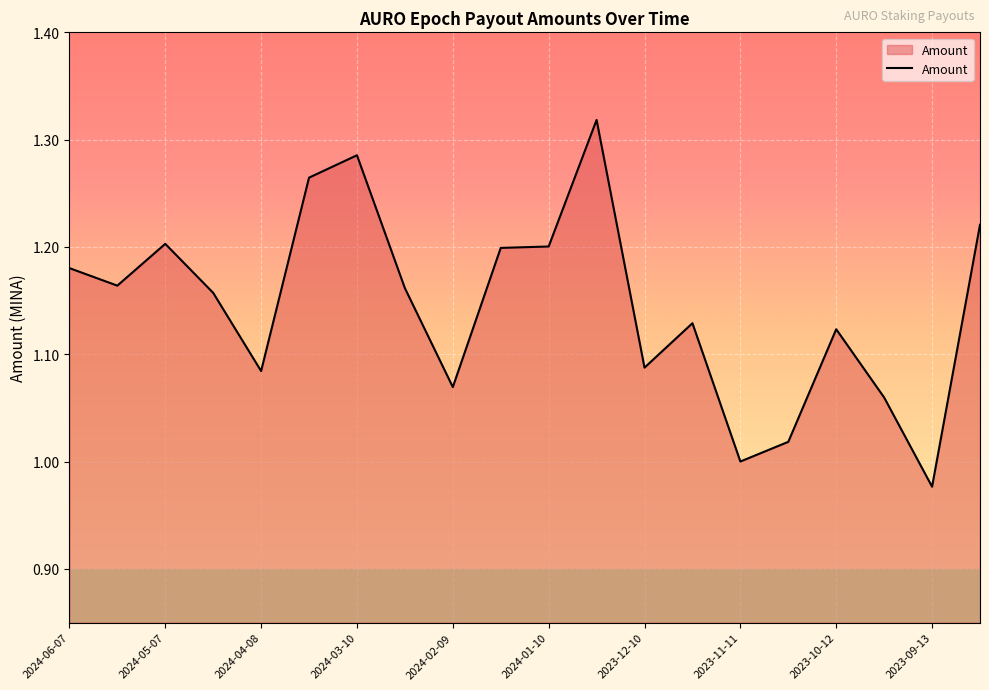

Reading left to right, what are all the values shown in this chart?

1.2	1.2	1.2	1.2	1.1	1.3	1.3	1.2	1.1	1.2	1.2	1.3	1.1	1.1	1.0	1.0	1.1	1.1	1.0	1.2